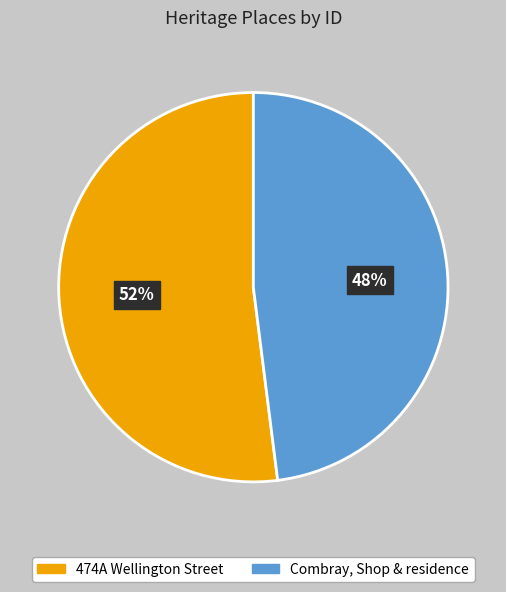

Rank the categories by value from lowest to highest.

Combray, Shop & residence, 474A Wellington Street